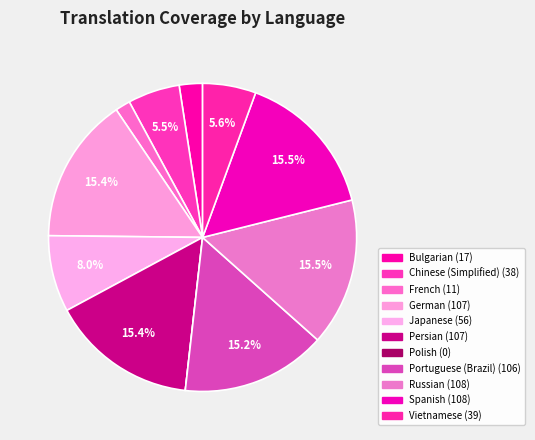

Do Chinese (Simplified) and Portuguese (Brazil) together represent more than half of the pie?

No